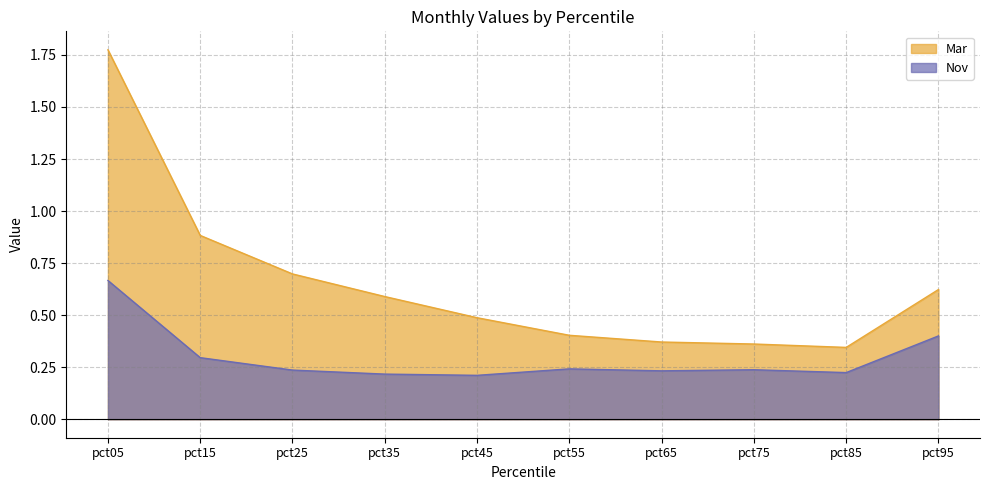

Count the number of data series in this chart.

2